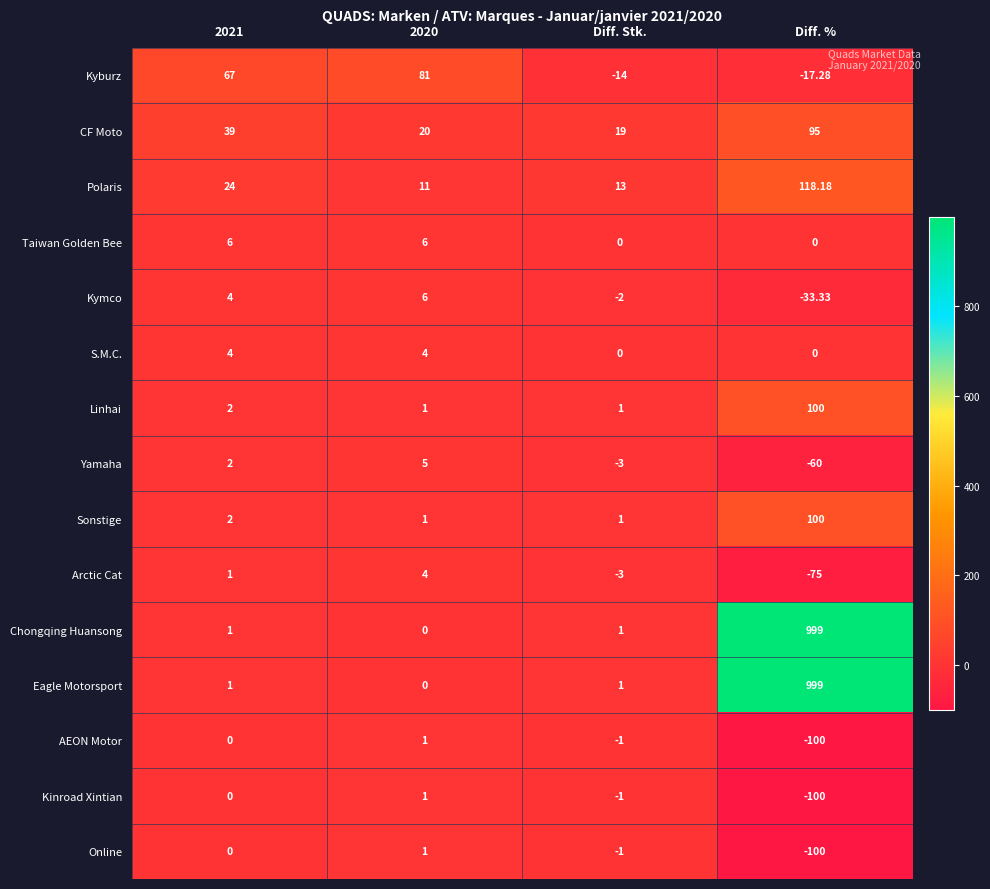

At which category is the sum across all series the highest?

Diff. %